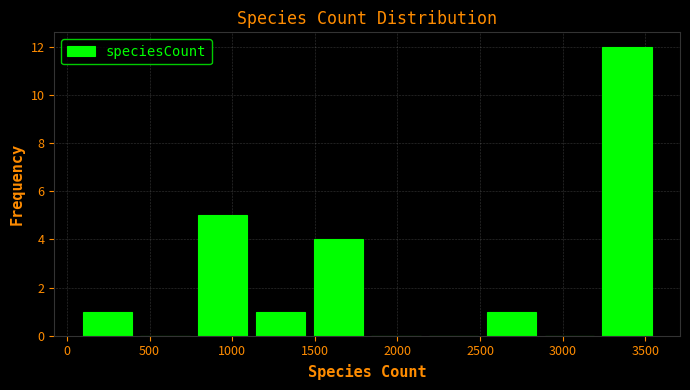

How tall is the bar that spans 1450 to 1800 on the x-axis? Neither the bar edges nor the heights are printed on the chart, so give them approximately, as read against the axes.

4